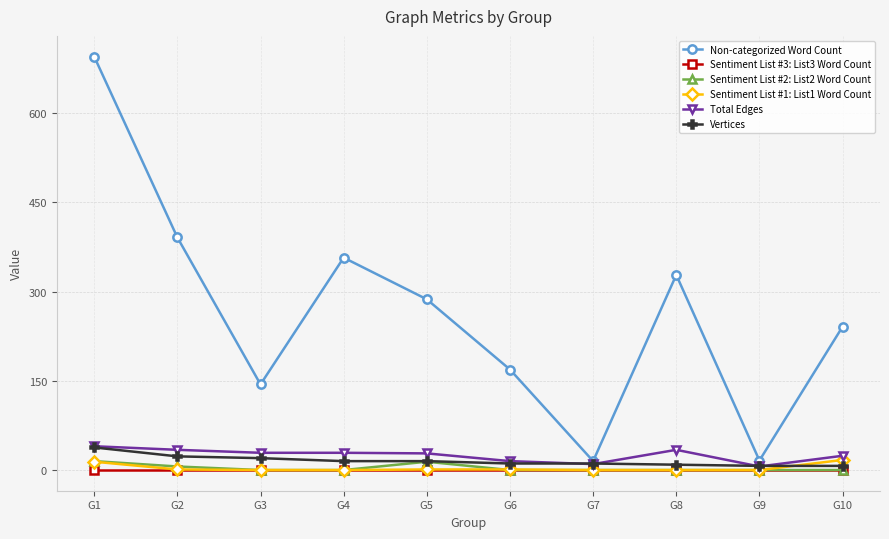

How many series are shown in this chart?

6